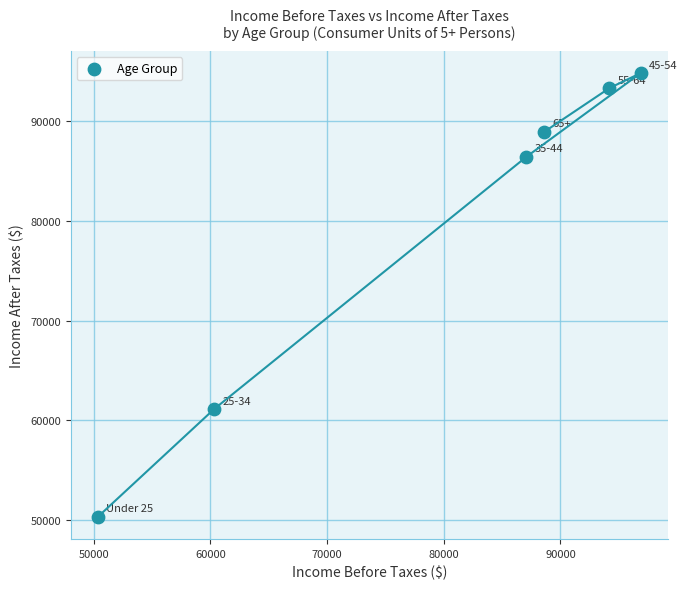

What is the range of X values (max minus min)?

46514